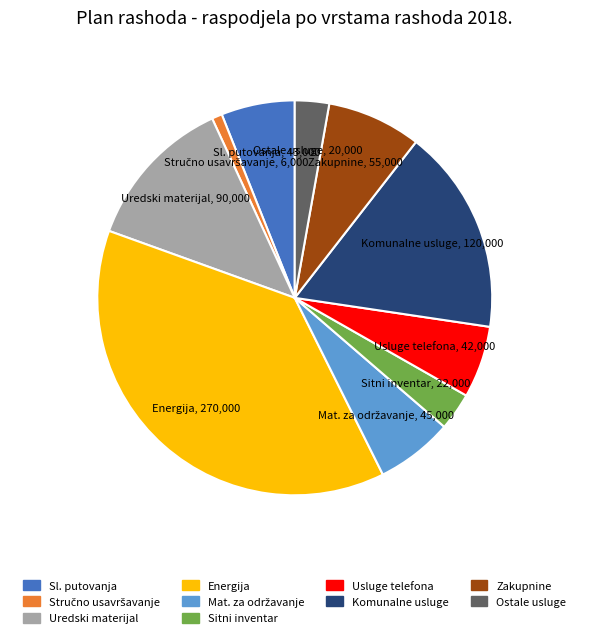

Is there a majority slice in this chart?

No